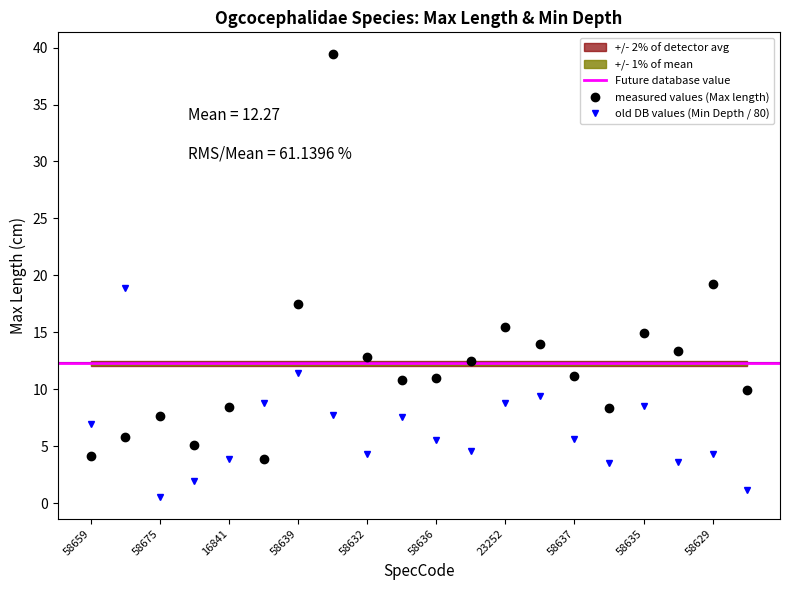

Where is the first local minimum for Max length?

58660